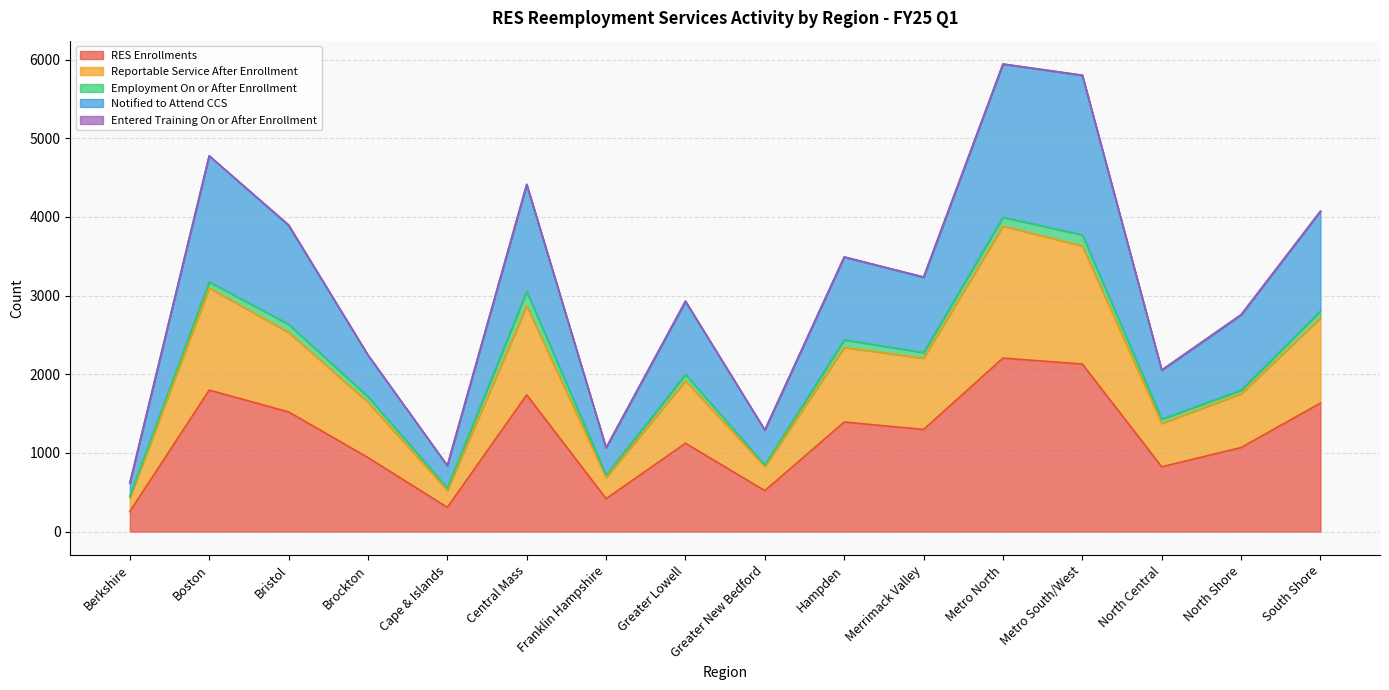

True or false: RES Enrollments has more than 0 points higher than both neighbors.

True